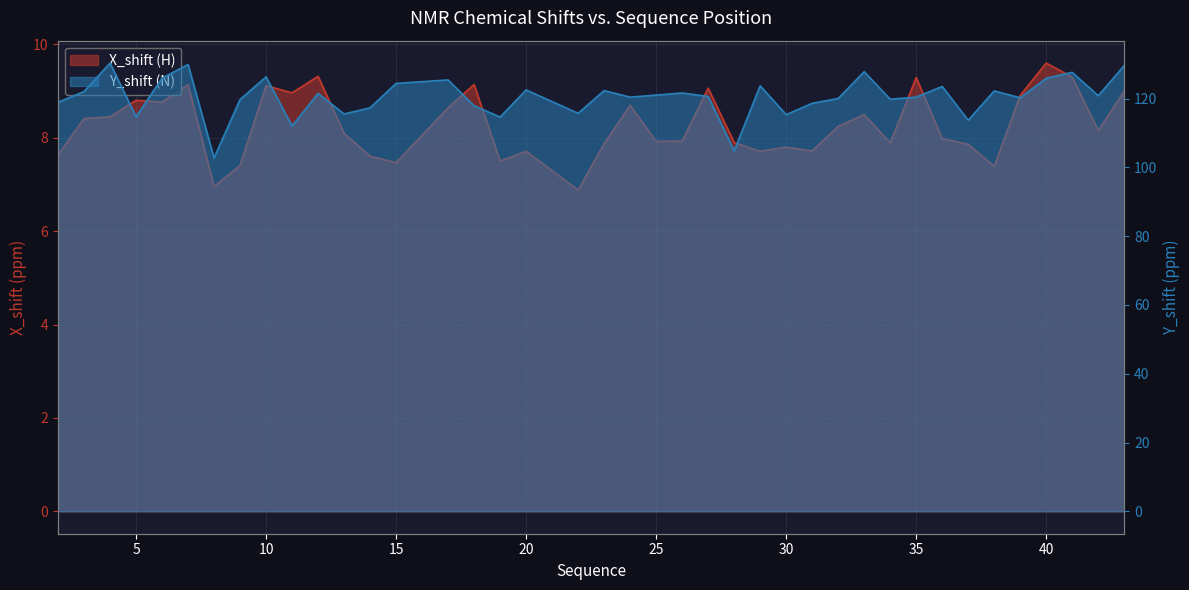

Where does the X_shift (H) series first go above 8?

3